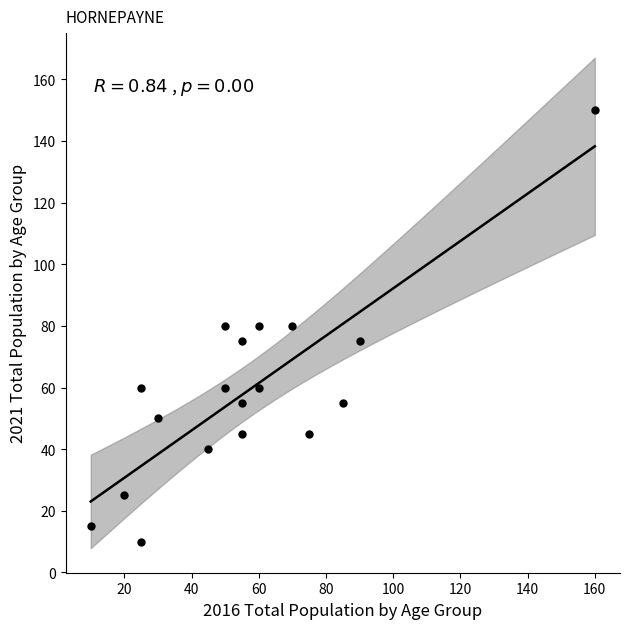

What is the range of X values (max minus min)?

150